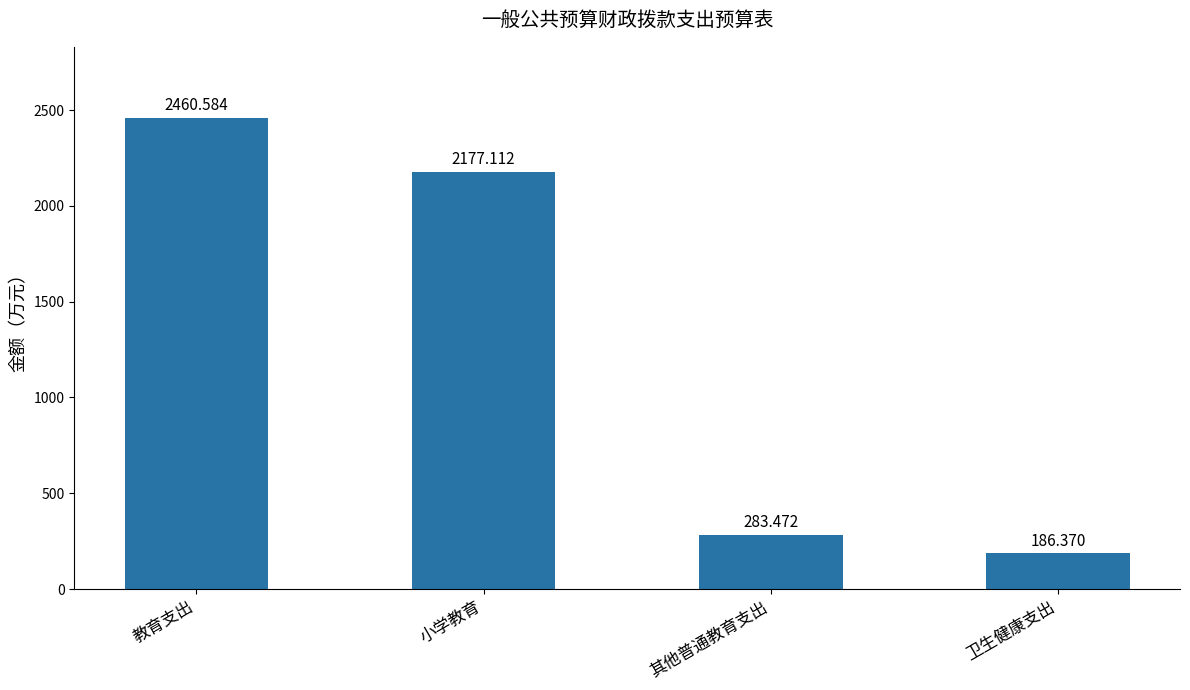

What is the approximate value at 小学教育?

2177.1